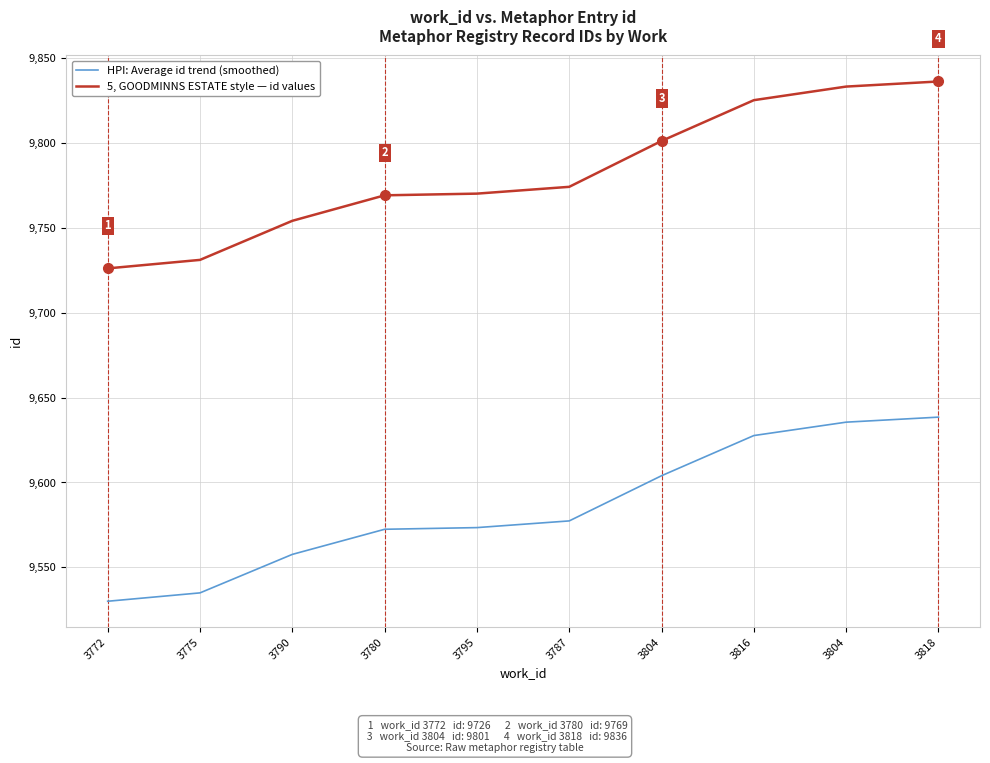

Reading left to right, what are all the values shown in this chart?

HPI: Average id trend (smoothed): 3772=9530.1	3775=9535.0	3790=9557.7	3780=9572.5	3795=9573.5	3787=9577.4	3804=9604.0	3816=9627.6	3804=9635.5	3818=9638.5
5, GOODMINNS ESTATE style — id values: 3772=9726.0	3775=9731.0	3790=9754.0	3780=9769.0	3795=9770.0	3787=9774.0	3804=9801.0	3816=9825.0	3804=9833.0	3818=9836.0